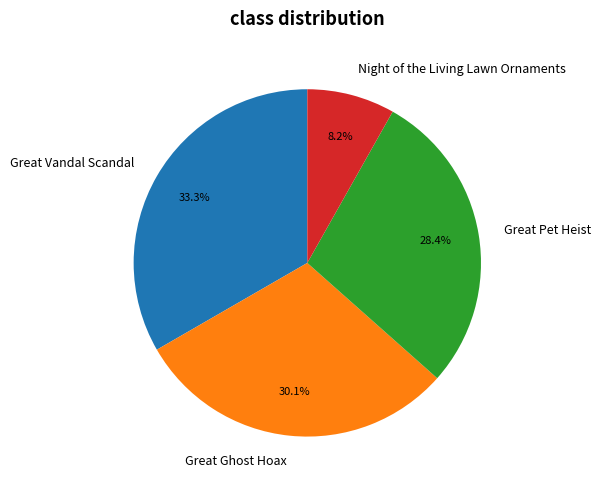

Rank the categories by value from lowest to highest.

Night of the Living Lawn Ornaments, Great Pet Heist, Great Ghost Hoax, Great Vandal Scandal